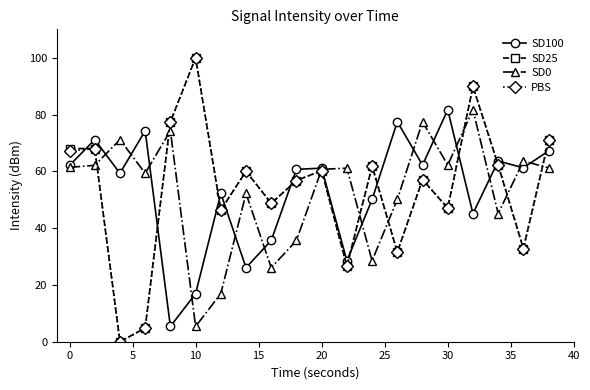

What is the value of the SD100 point at the 11th from the left?

61.1